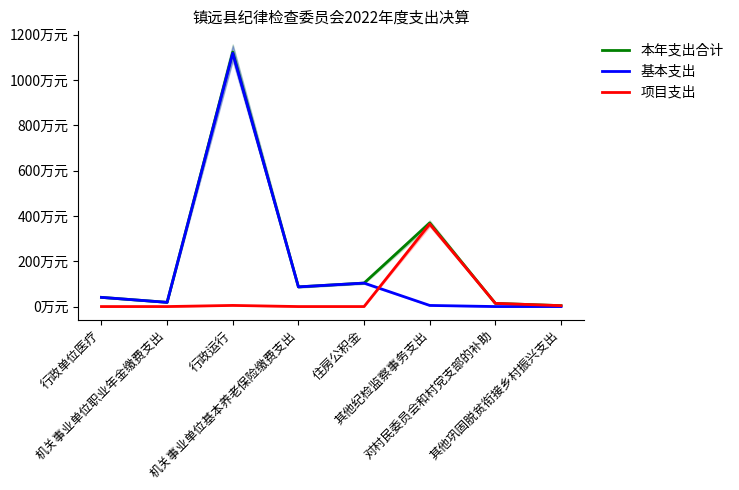

At which category is the sum across all series the highest?

行政运行